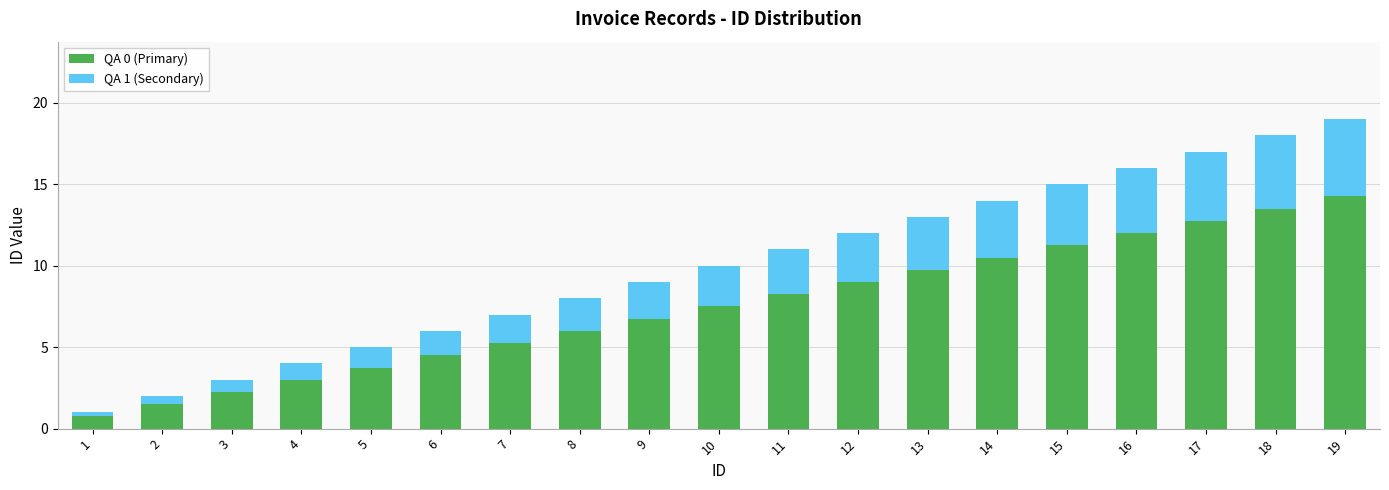

Where is QA 0 (Primary) nearest to the value 7?

9